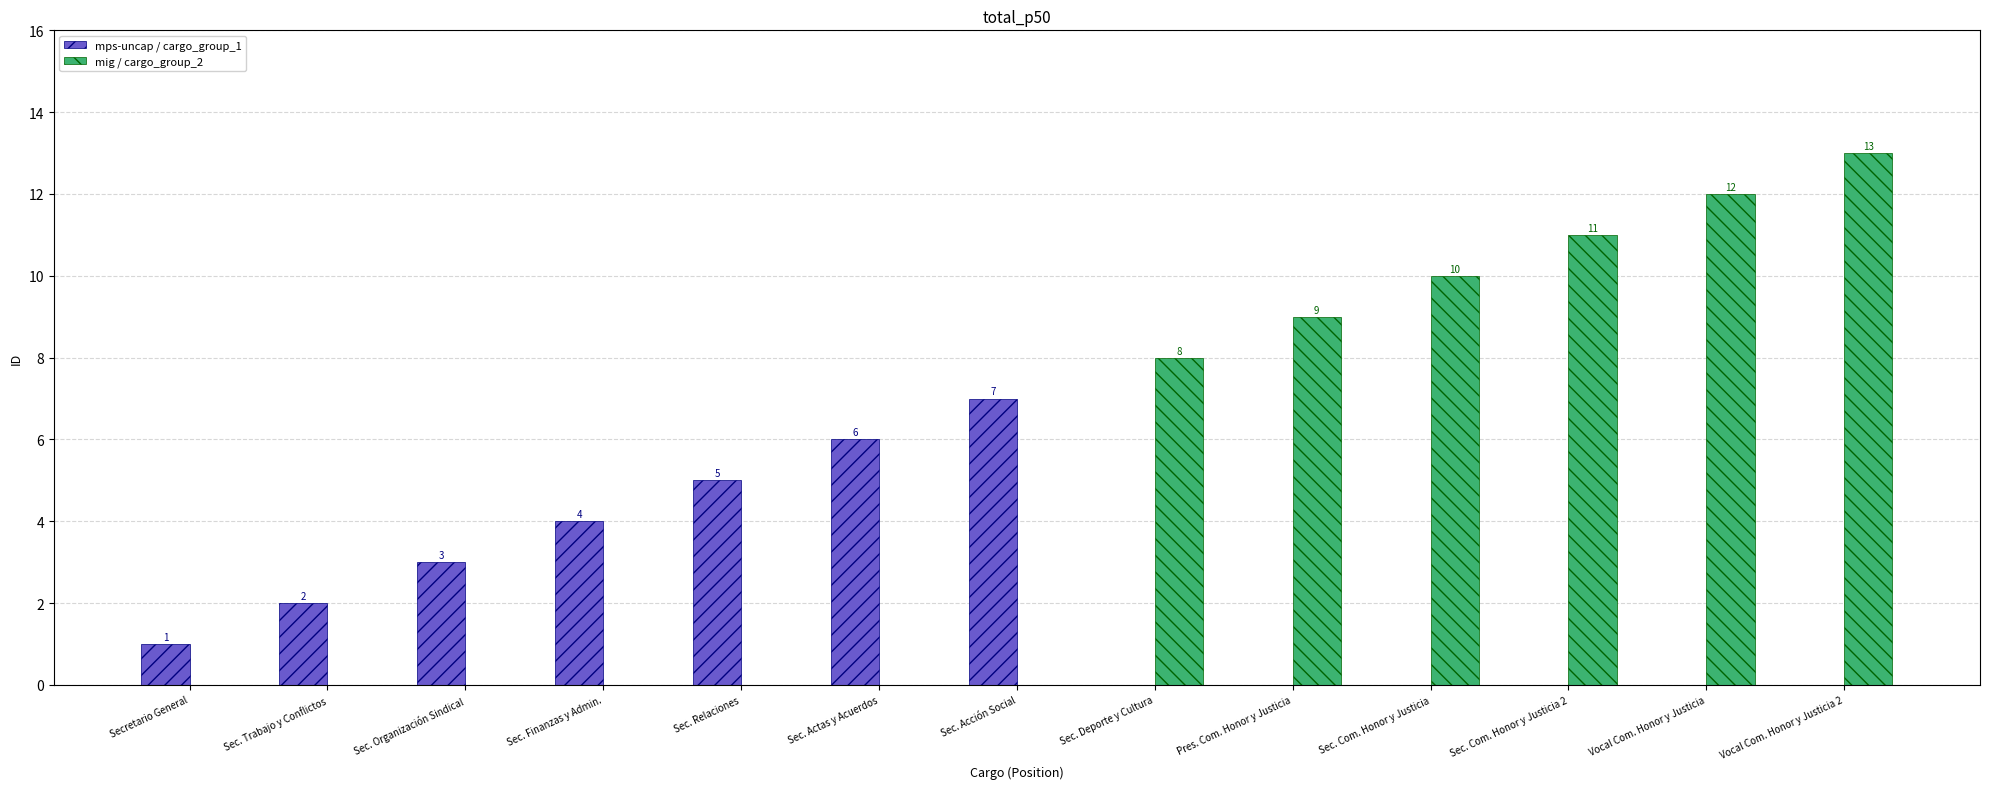

Which series has the largest total across all categories?

mig / cargo_group_2